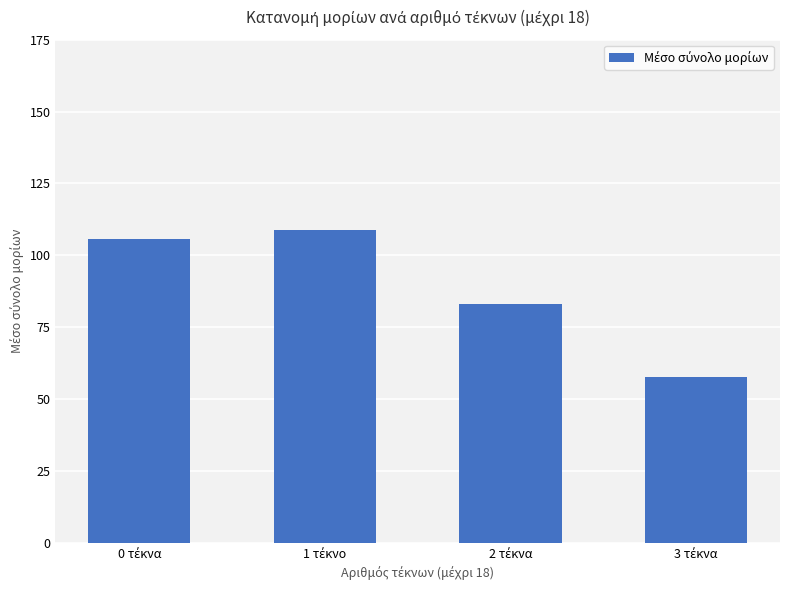

What is the value of the 2nd bar from the left?

108.8